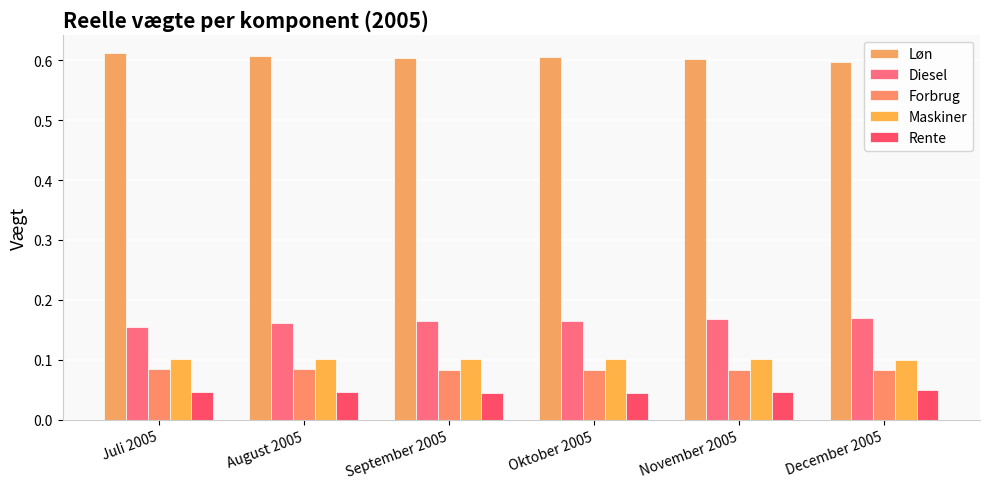

What is the approximate value of Løn at Oktober 2005?

0.6